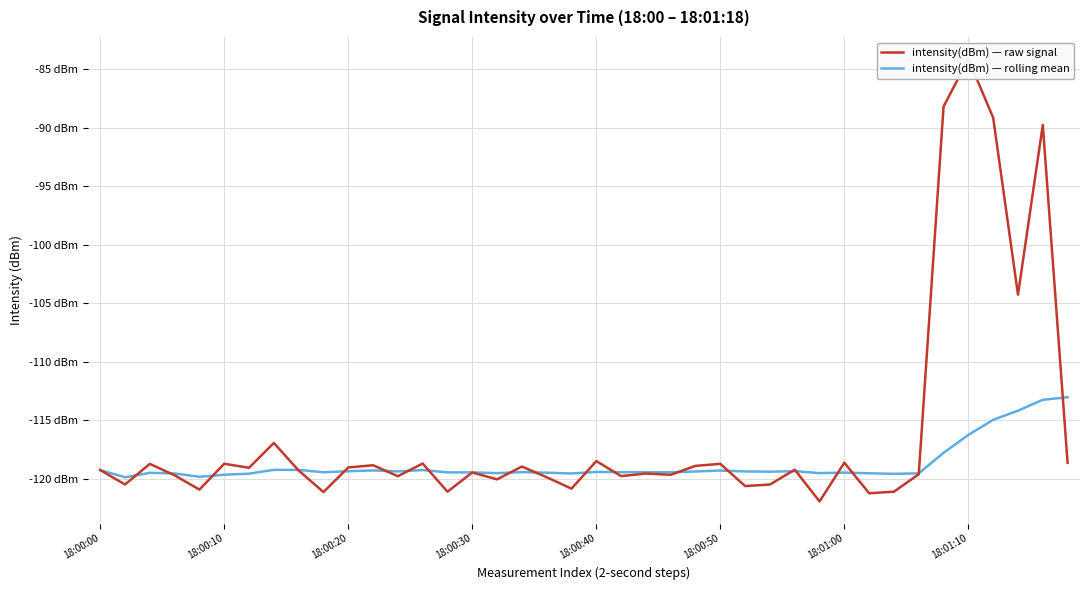

The value of intensity(dBm) — rolling mean at 18:01:00 is -119.5. True or false?

True